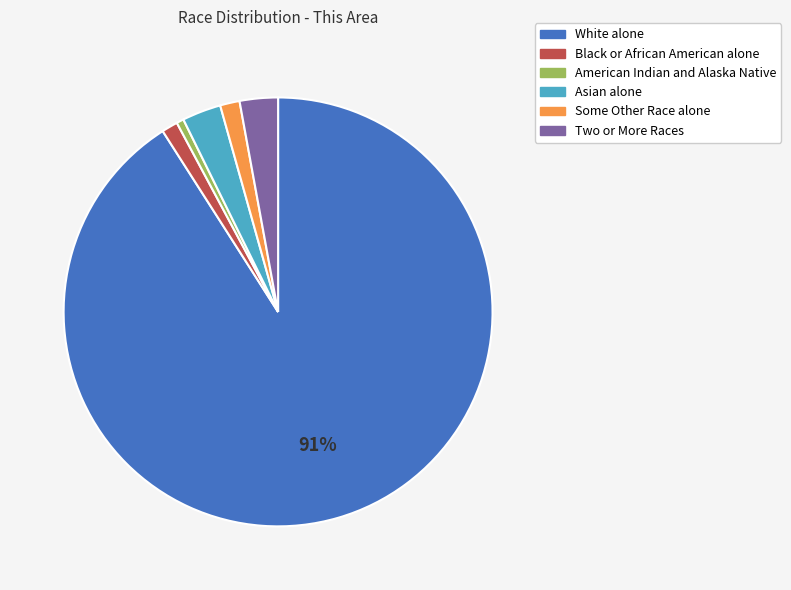

To the nearest percent, what is the difference between the Two or More Races and White alone slice percentages?

88%